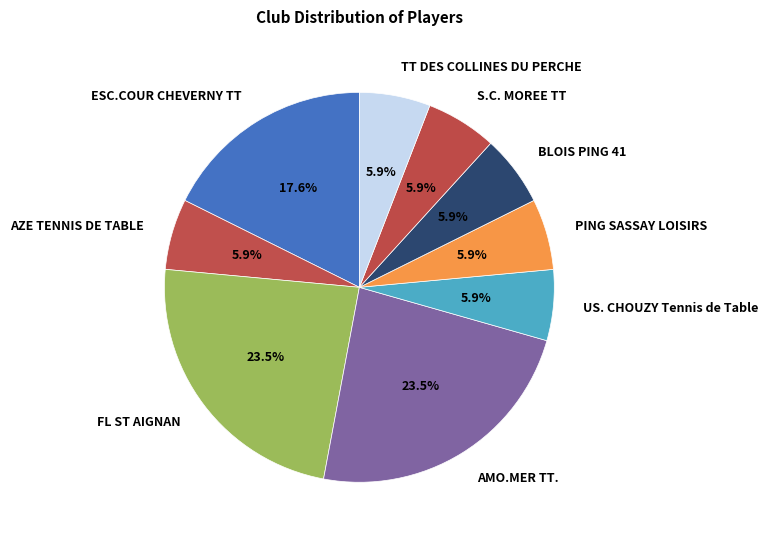

How many segments does this pie chart have?

9